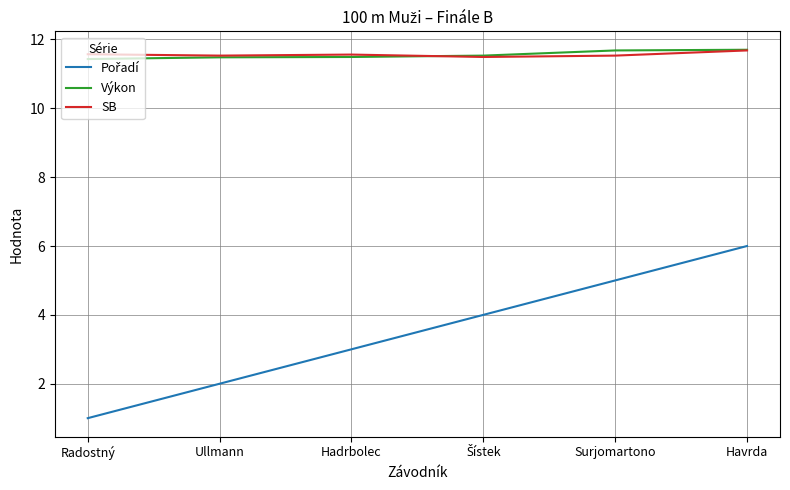

What value does the SB series have at Radostný?

11.6